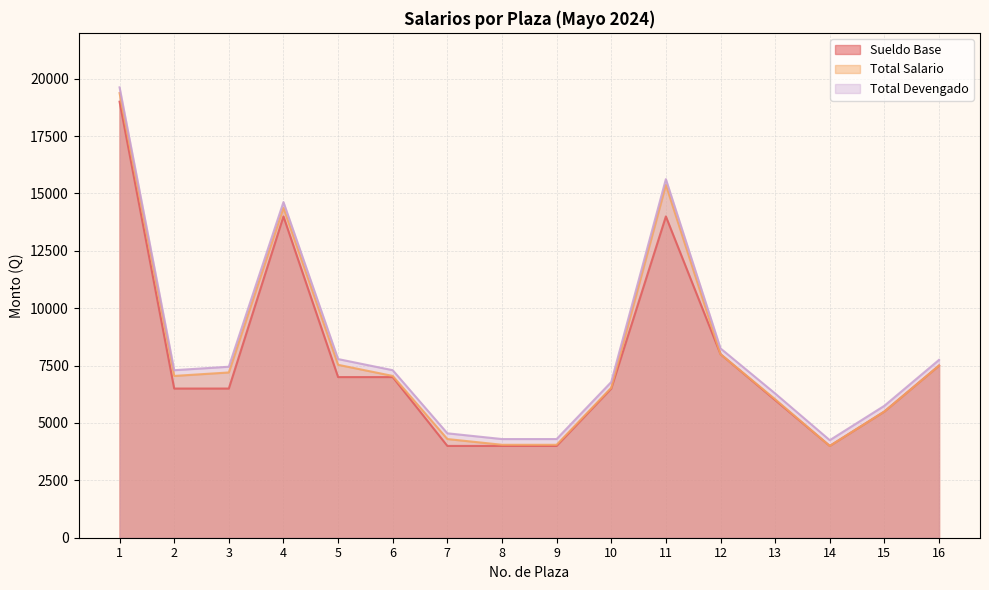

How many series are shown in this chart?

3